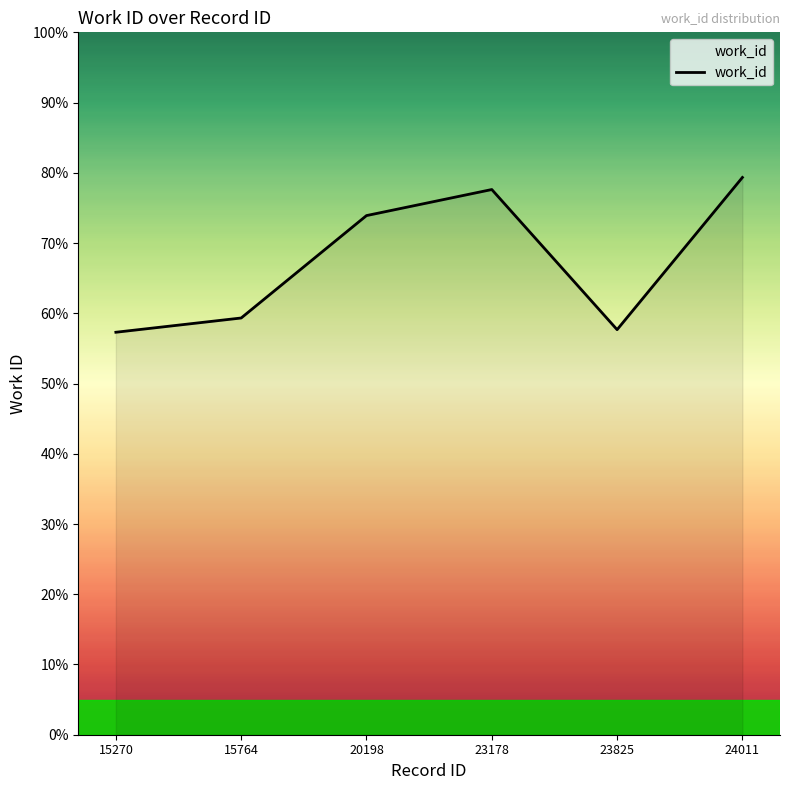

What value does the data have at 20198?

73.9